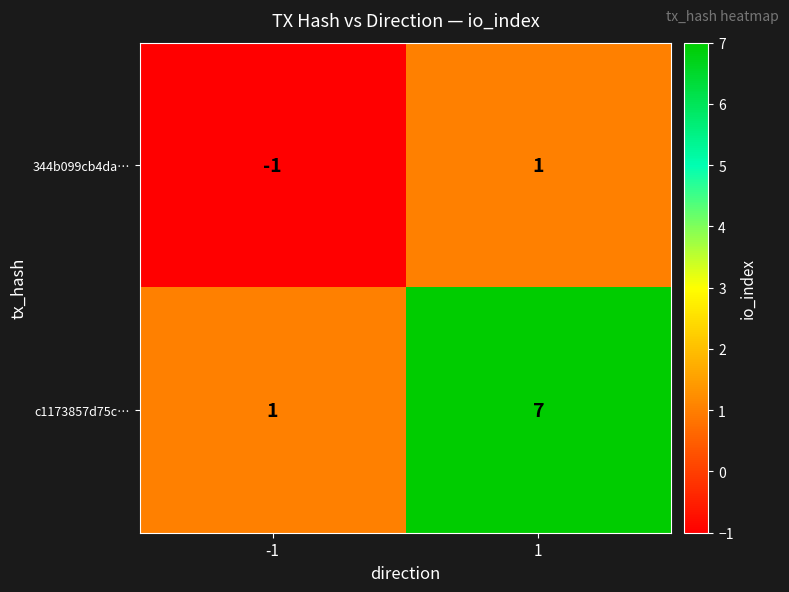

Between -1 and 1, which series saw the biggest shift?

c1173857d75c…